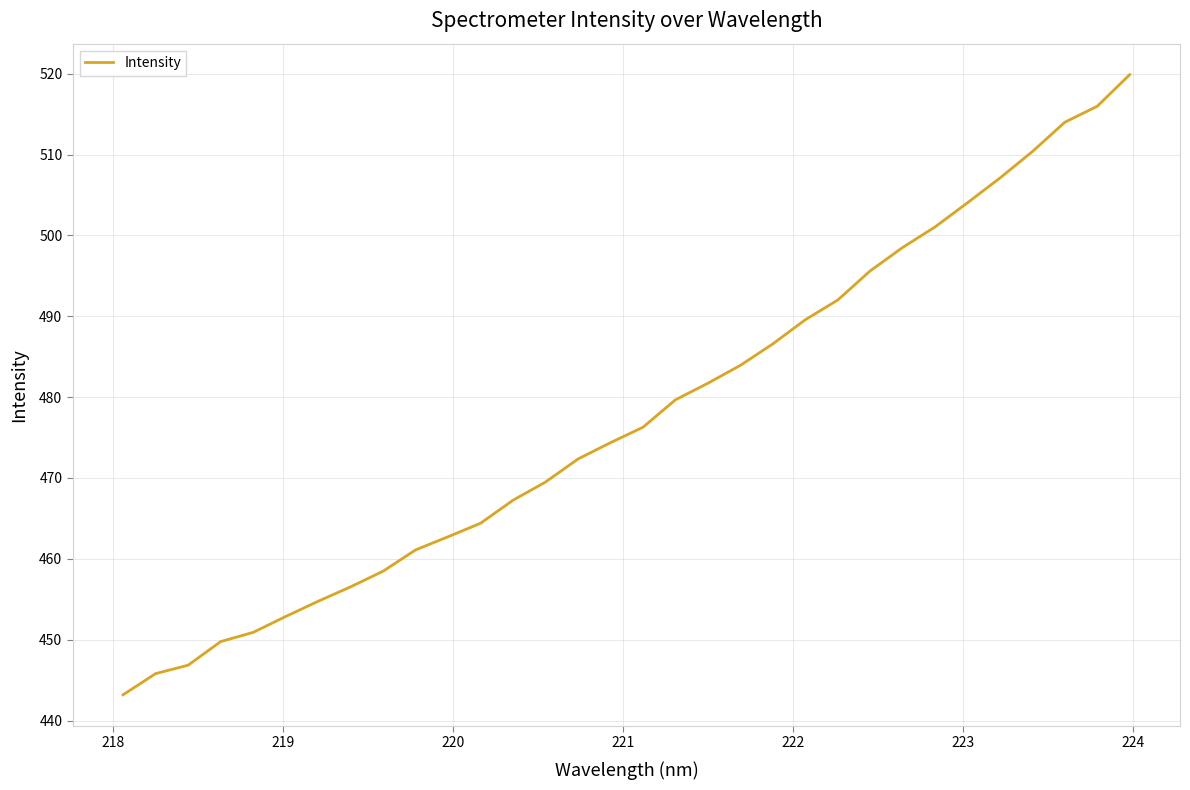

What is the maximum value shown in the chart?

519.9